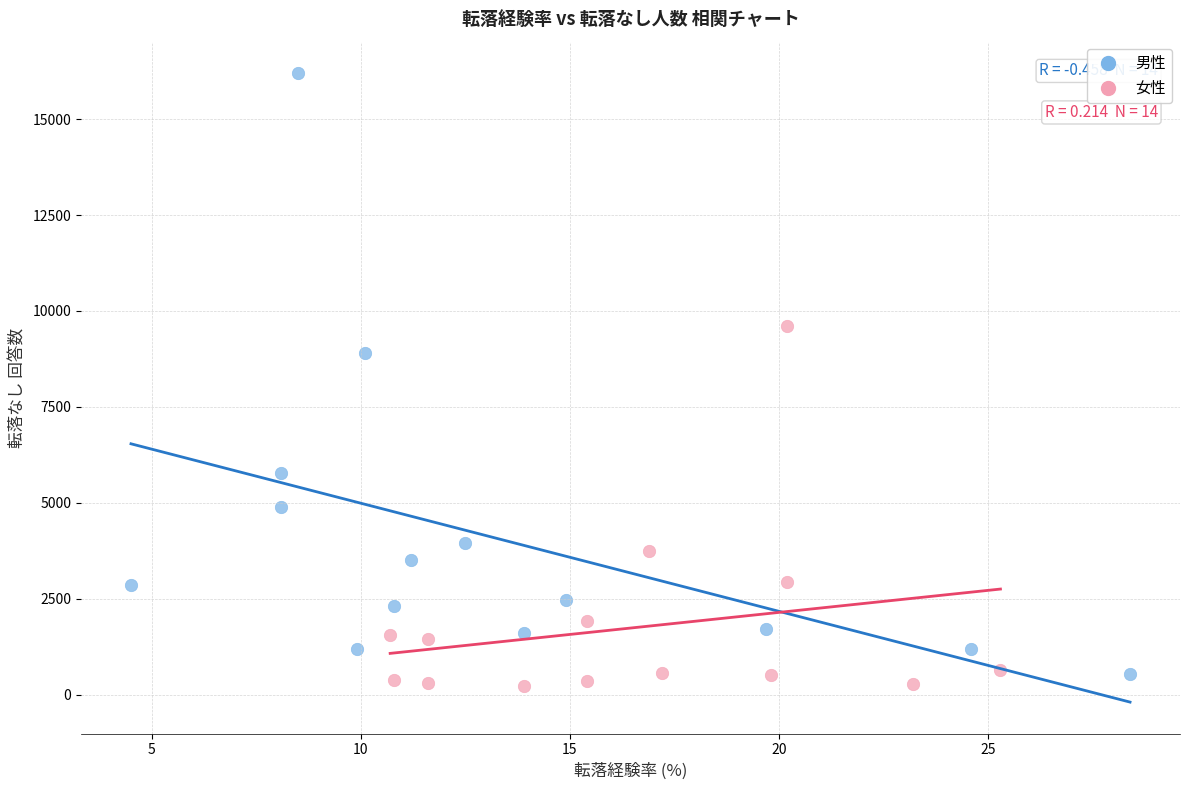

Which series reaches the minimum Y coordinate?

女性